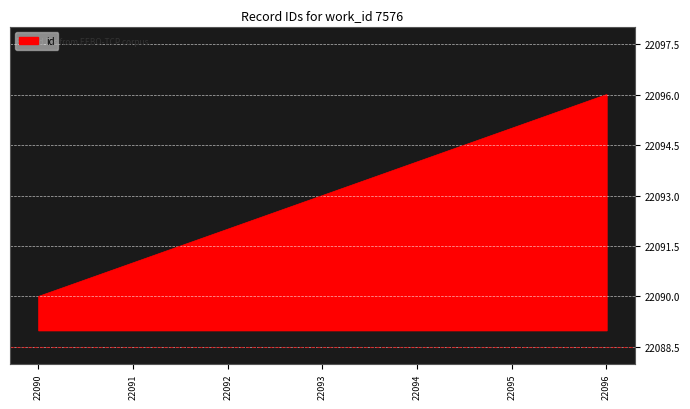

Which label corresponds to the smallest value in the chart?

22090